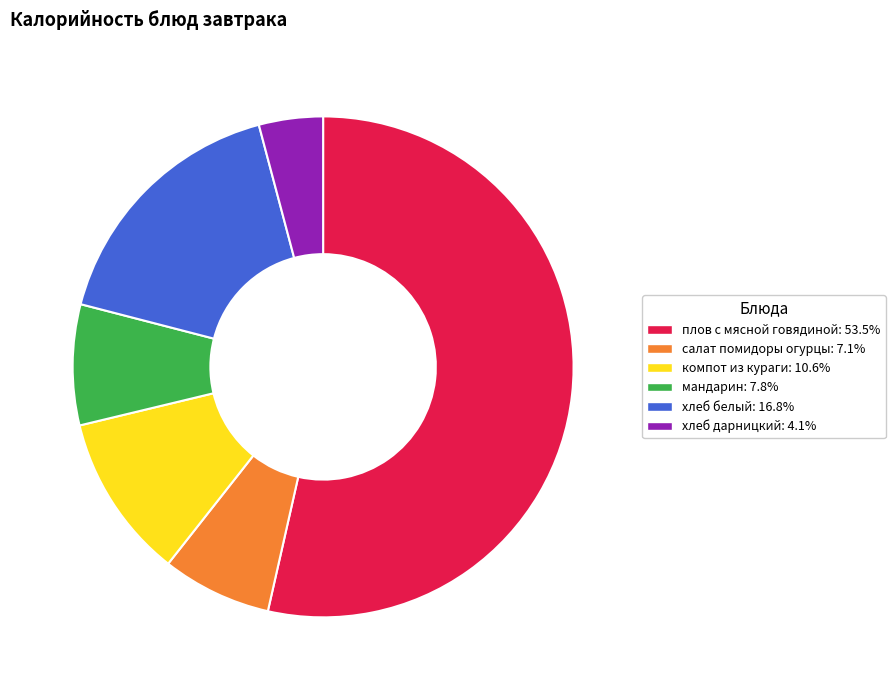

True or false: хлеб белый accounts for 17% of the total.

True